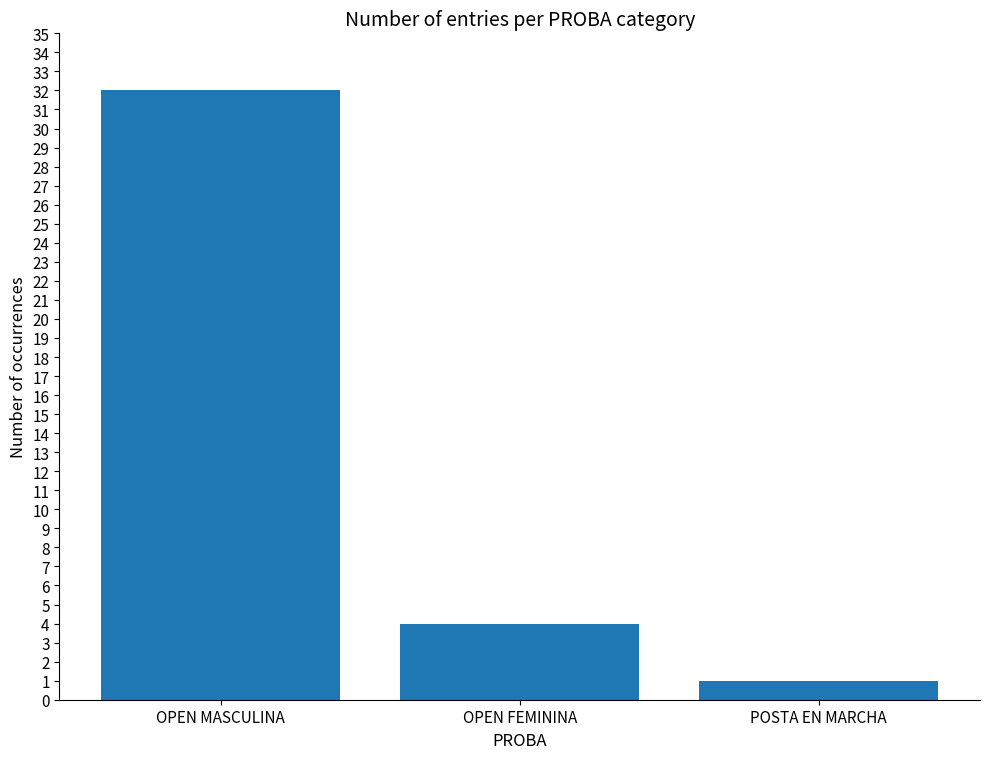

How many categories are shown in the chart?

3